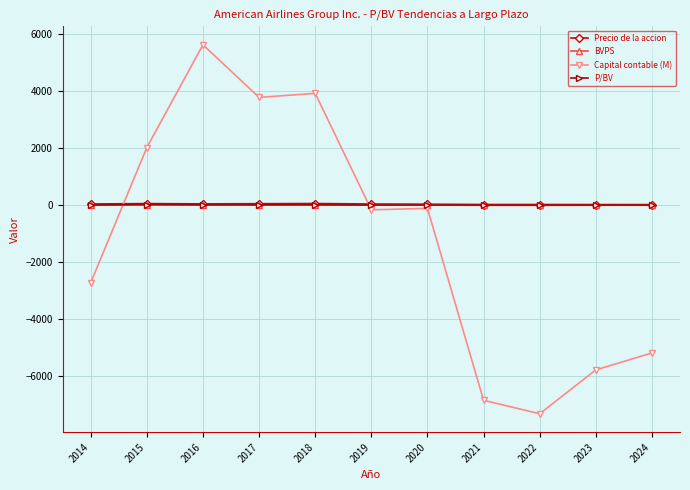

In Precio de la accion, how many points are higher than both neighbors (excluding endpoints)?

2